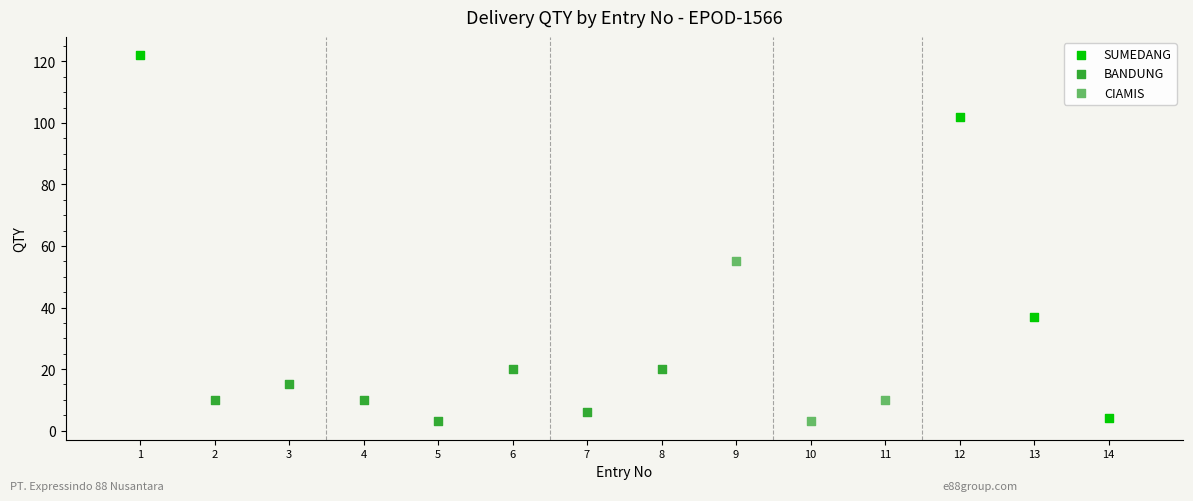

Which series reaches the maximum Y coordinate?

SUMEDANG